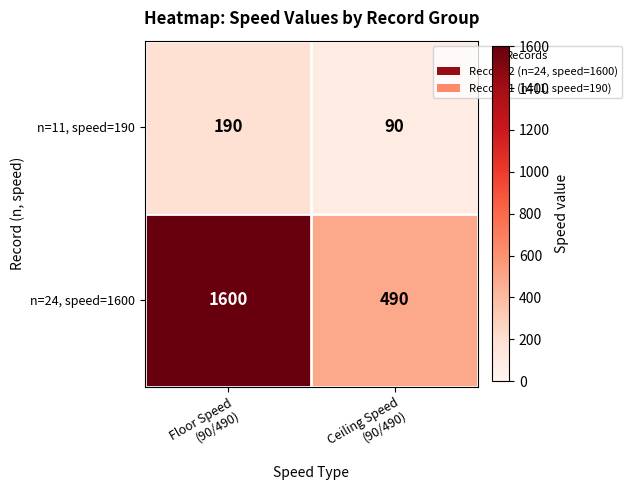

Which series has the largest range (max minus min)?

n=24, speed=1600